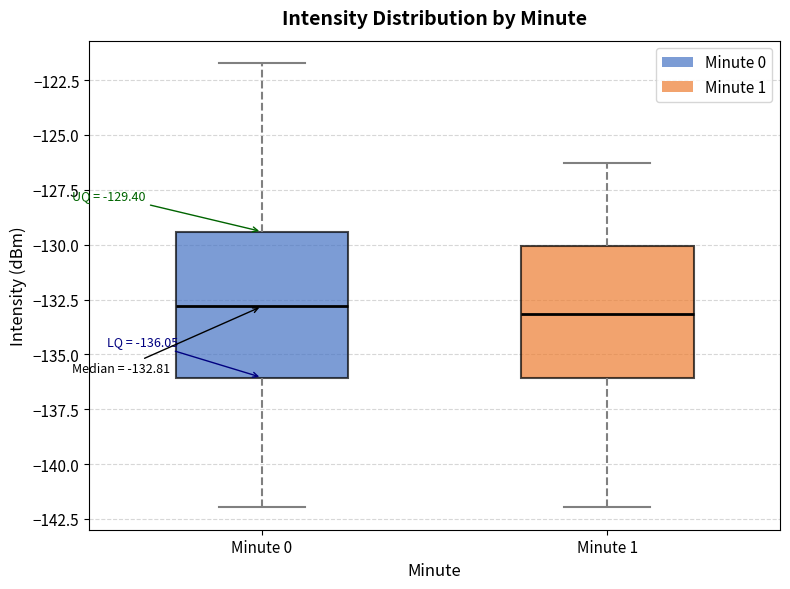

Comparing the boxes themselves (not the whiskers), which one is the tallest?

Minute 0